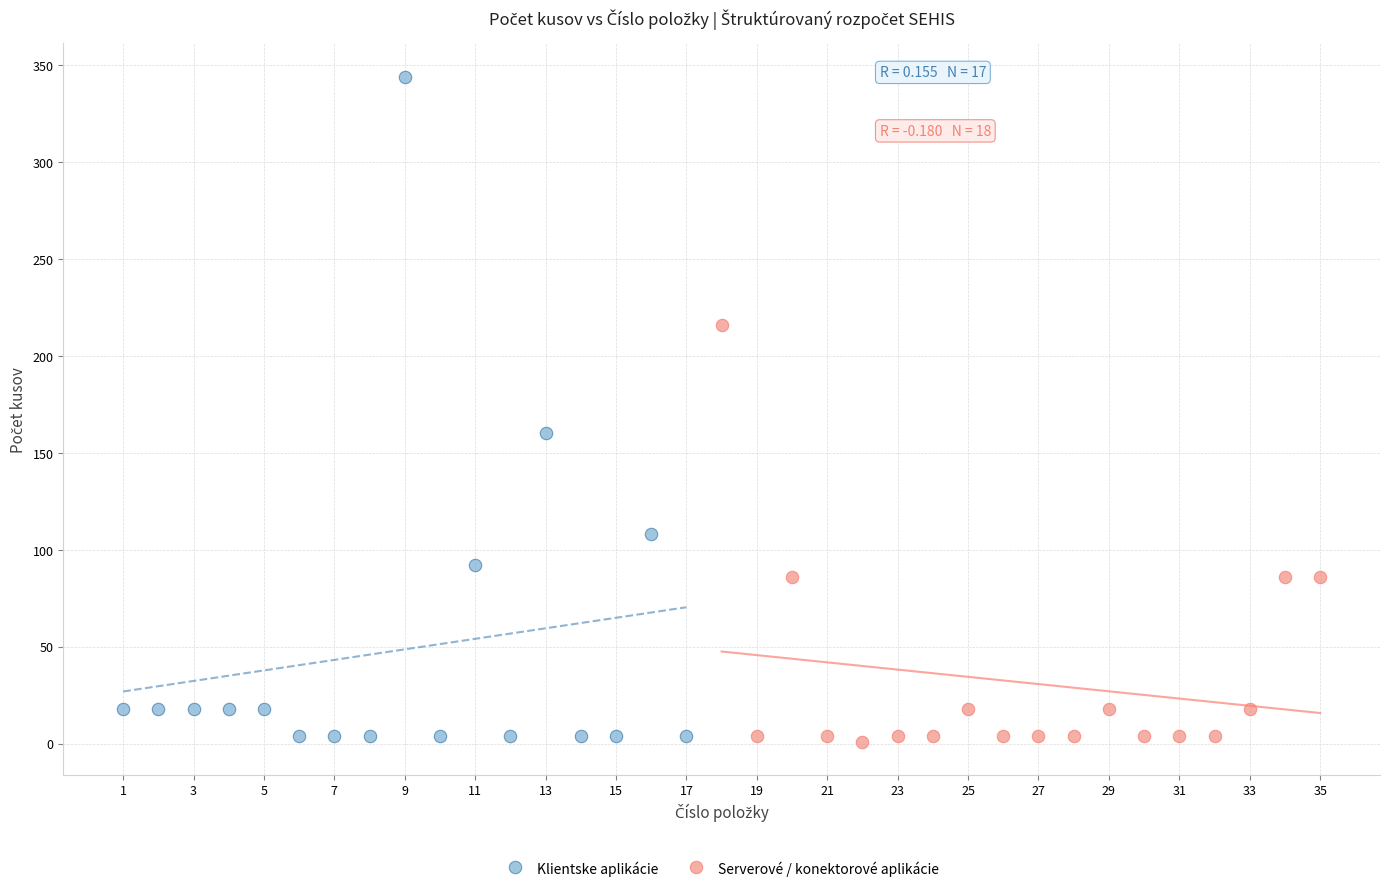

What are all the series names shown in the legend?

Klientske aplikácie, Serverové / konektorové aplikácie